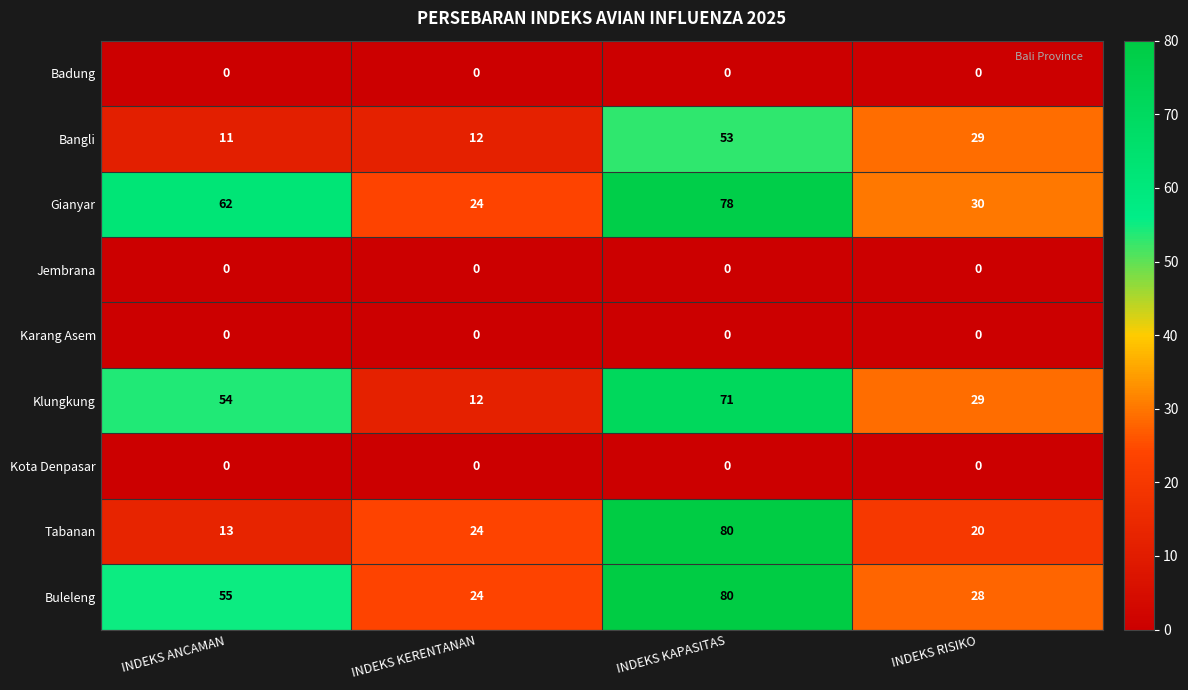

What is the minimum value for Buleleng?

24